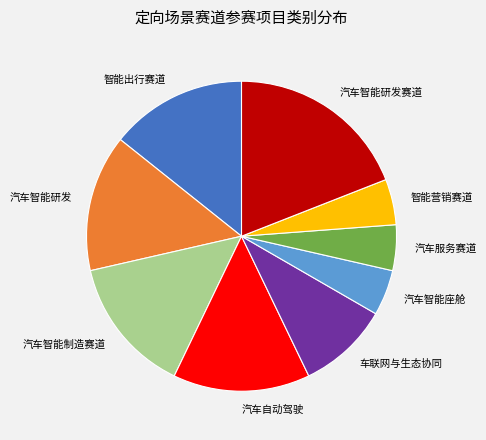

What is the largest slice in the pie chart?

汽车智能研发赛道